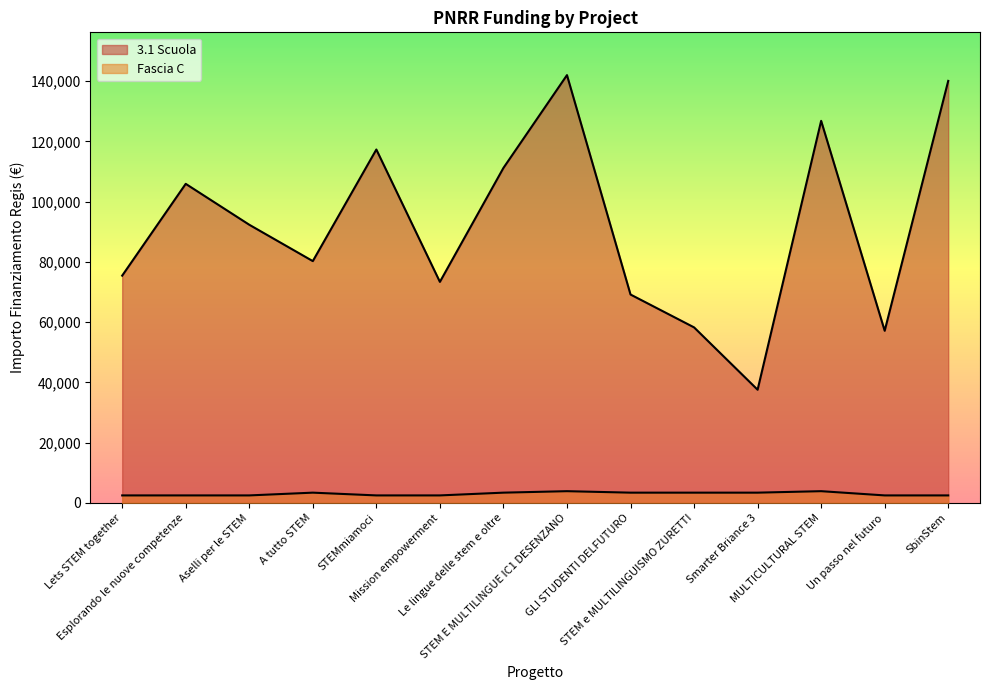

Read the 3.1 Scuola value at STEMmiamoci.

117311.1